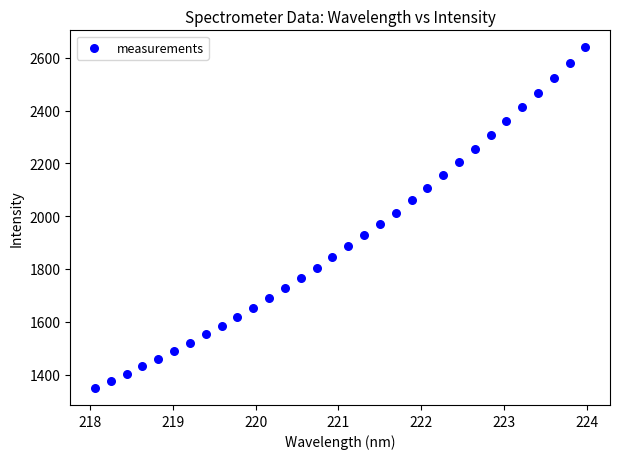

What is the range of X values (max minus min)?

5.9